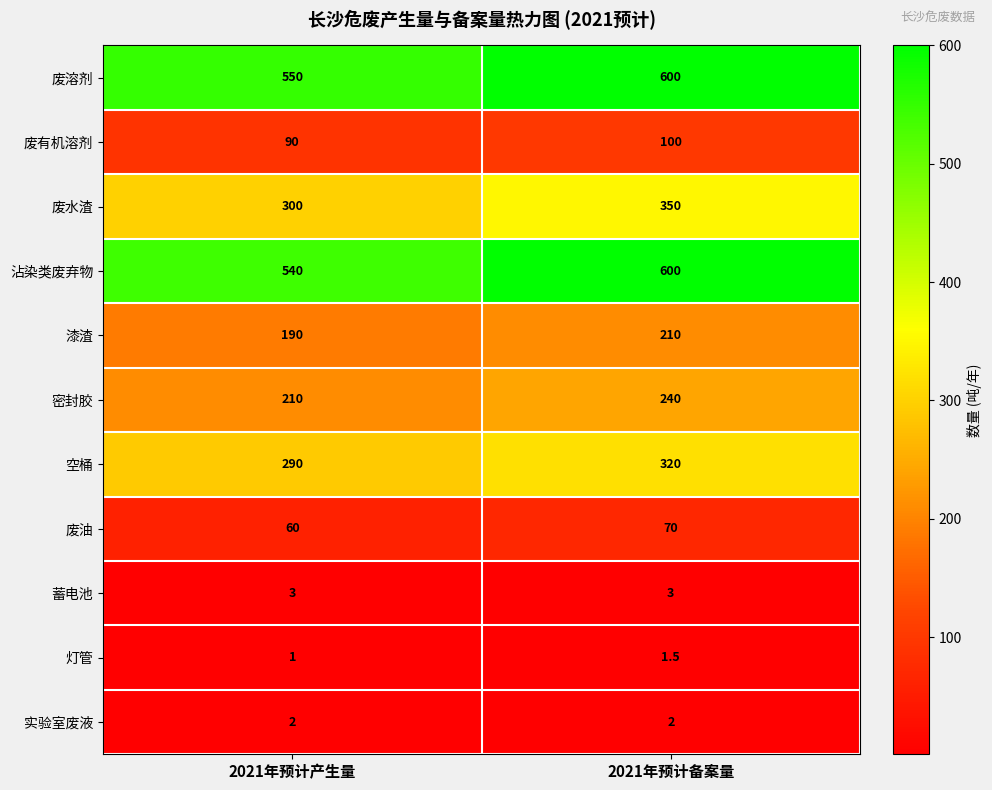

The value of 蓄电池 at 2021年预计备案量 is 3.0. True or false?

True